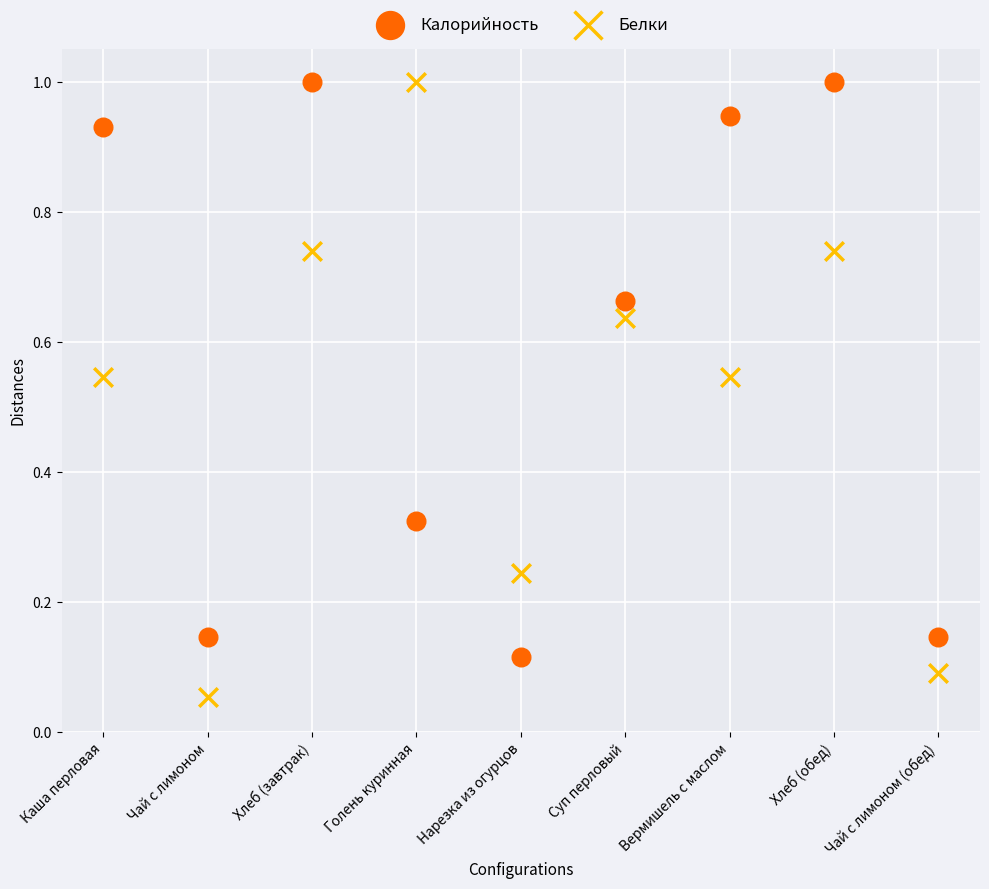

Which series reaches the minimum Y coordinate?

Белки